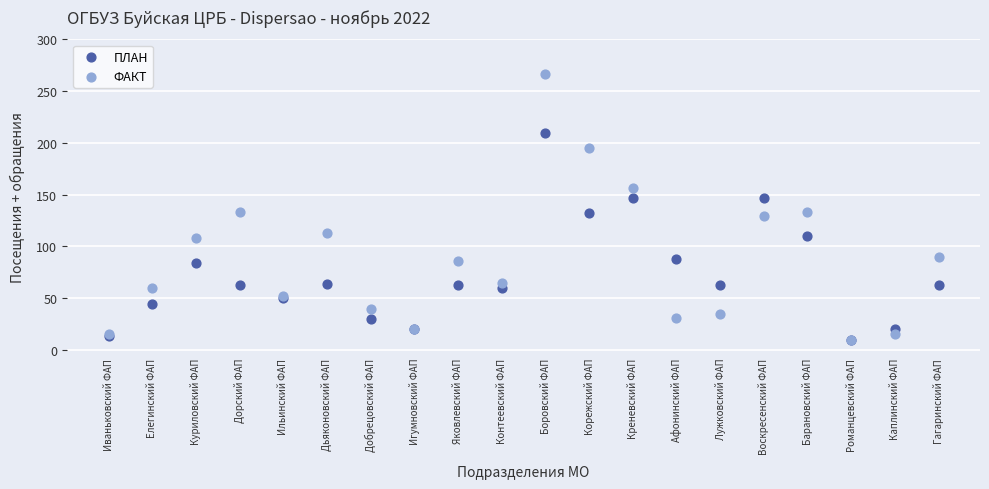

Which series reaches the maximum Y coordinate?

ФАКТ